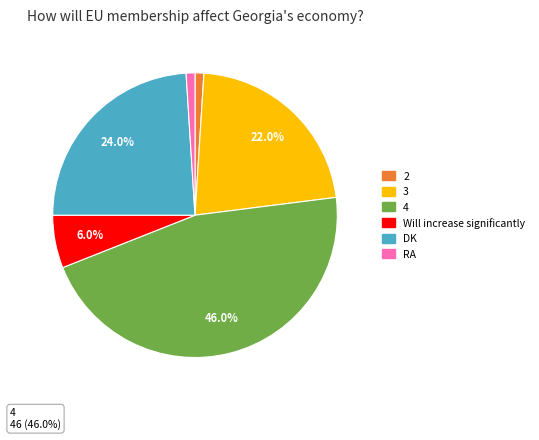

Is there a majority slice in this chart?

No